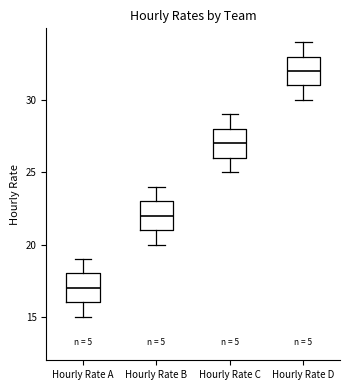

Reading left to right, transcribe this box plot: for each box, give where its median line is, the range the box spans, and where its two whiskers end, as read against the y-axis. The values are not printed on the chart, so give them approximately, as read against the axis.

Hourly Rate A: median 17, box 16 to 18, whiskers 15 to 19
Hourly Rate B: median 22, box 21 to 23, whiskers 20 to 24
Hourly Rate C: median 27, box 26 to 28, whiskers 25 to 29
Hourly Rate D: median 32, box 31 to 33, whiskers 30 to 34